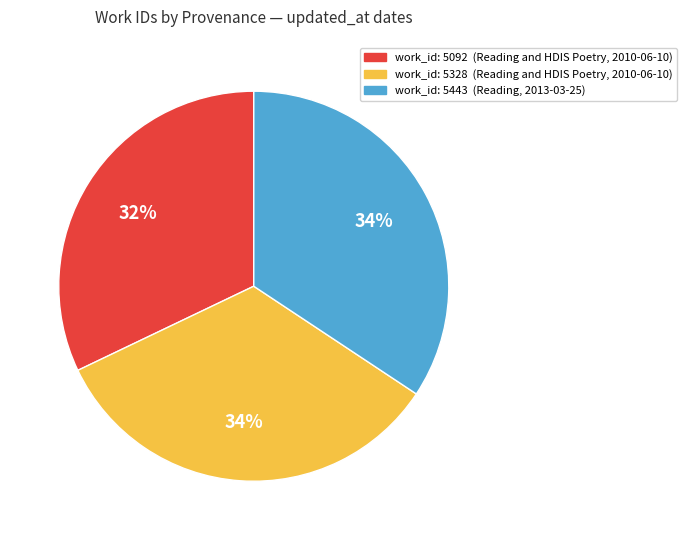

How many slices are in this pie chart?

3